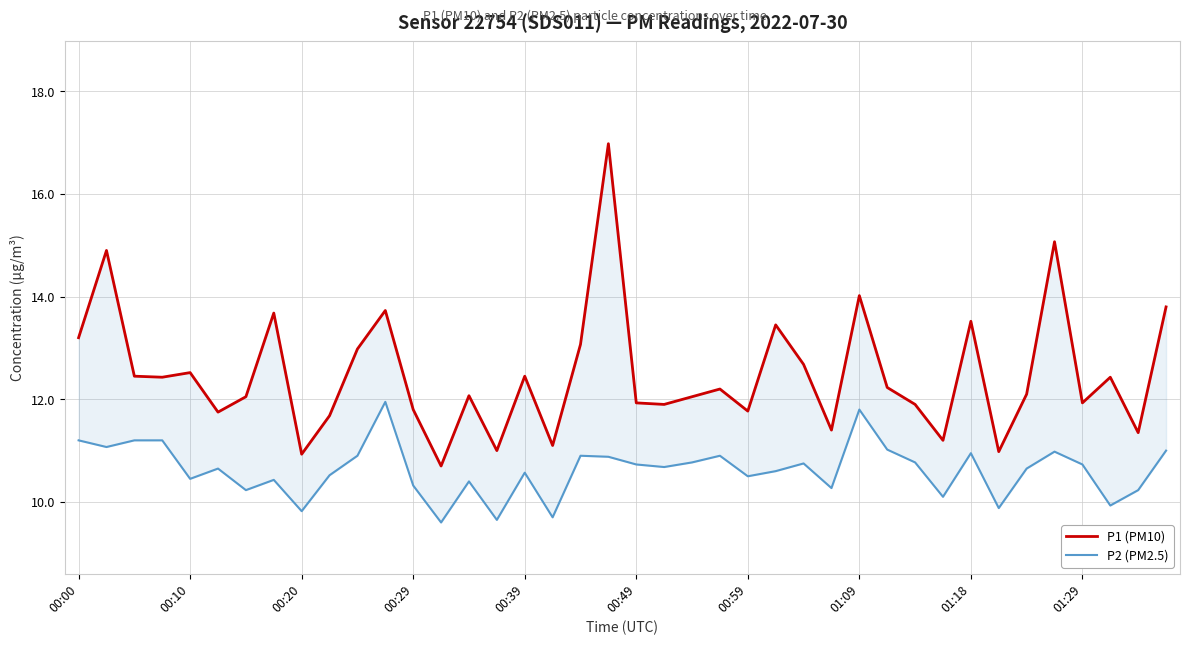

Where is the first local minimum for P2 (PM2.5)?

00:10